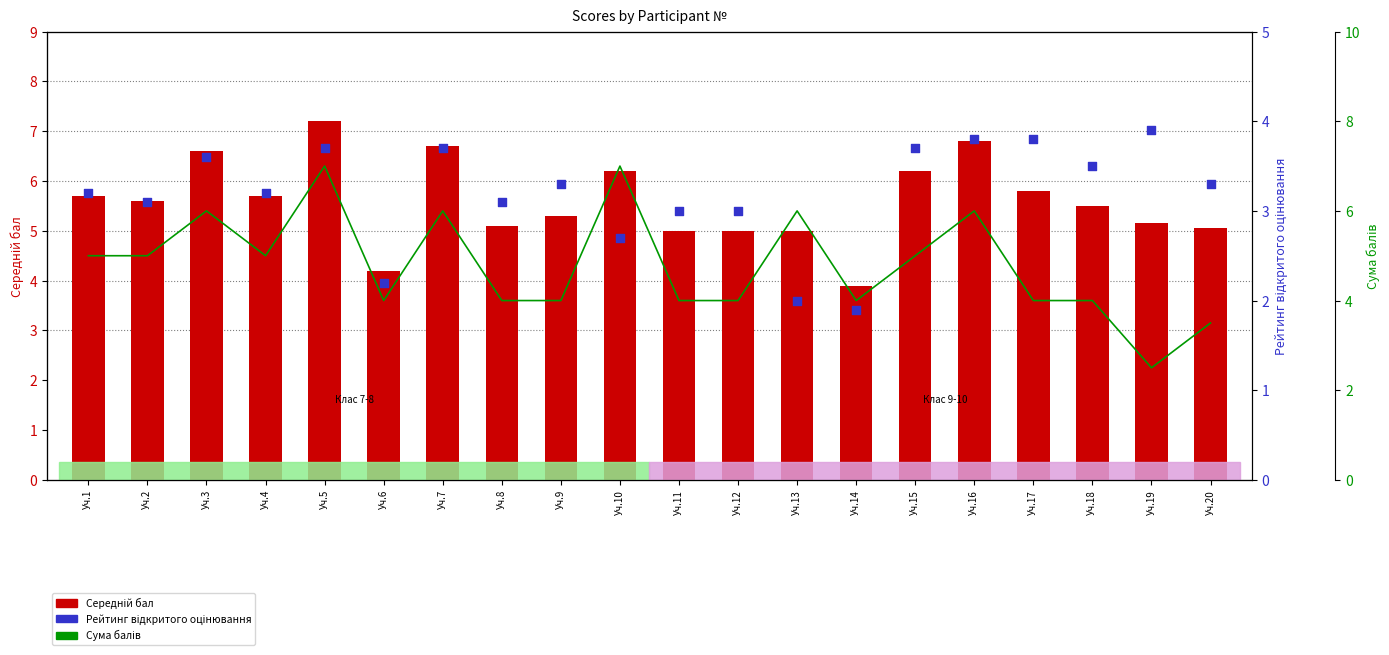

At how many categories does at least one series exceed 4?

19